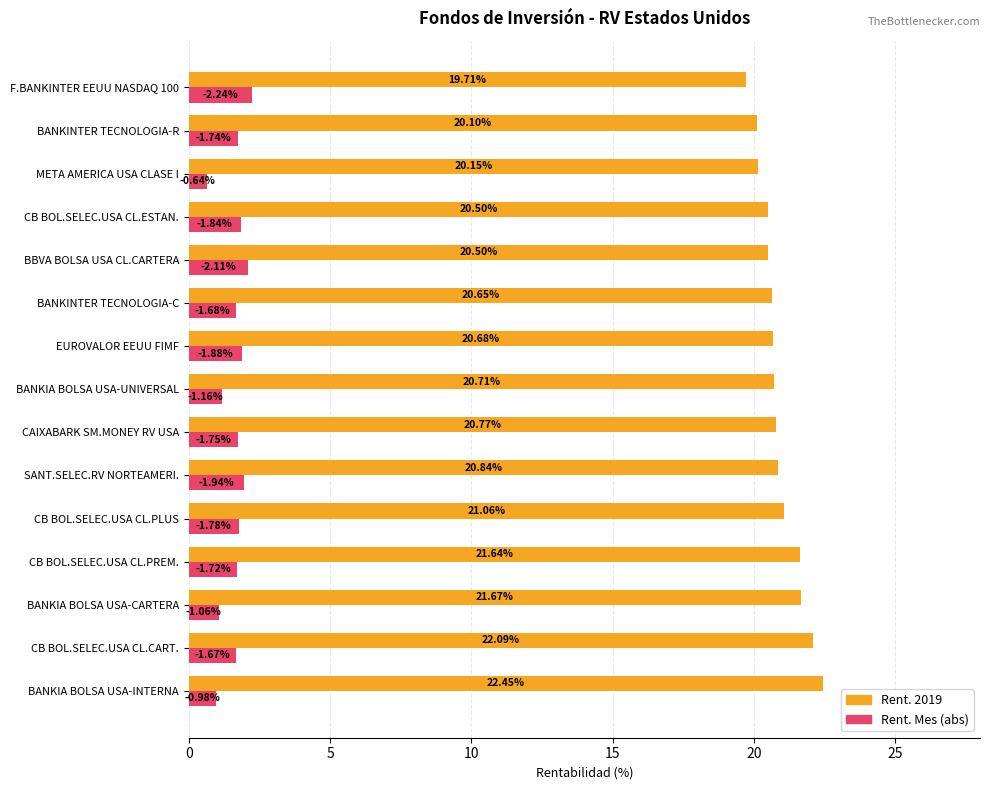

Which category has the highest value across all series?

BANKIA BOLSA USA-INTERNA